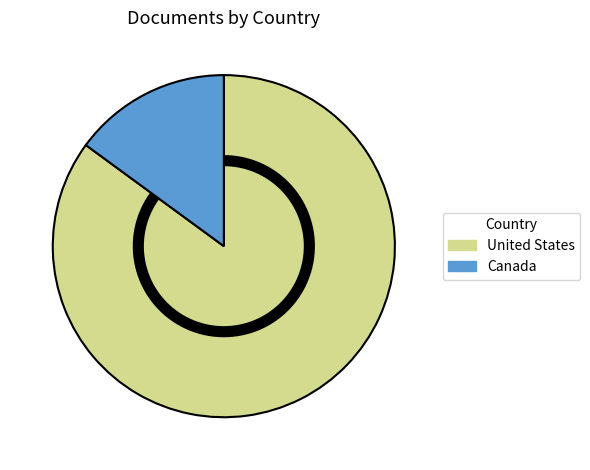

Which category has the smallest portion of the pie?

Canada